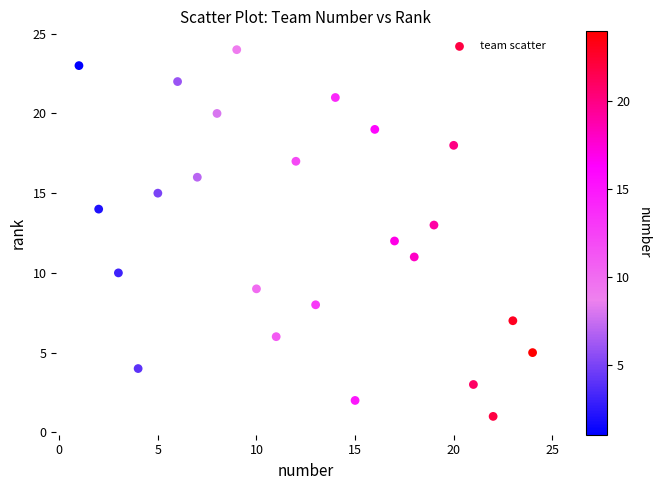

What is the range of X values (max minus min)?

23